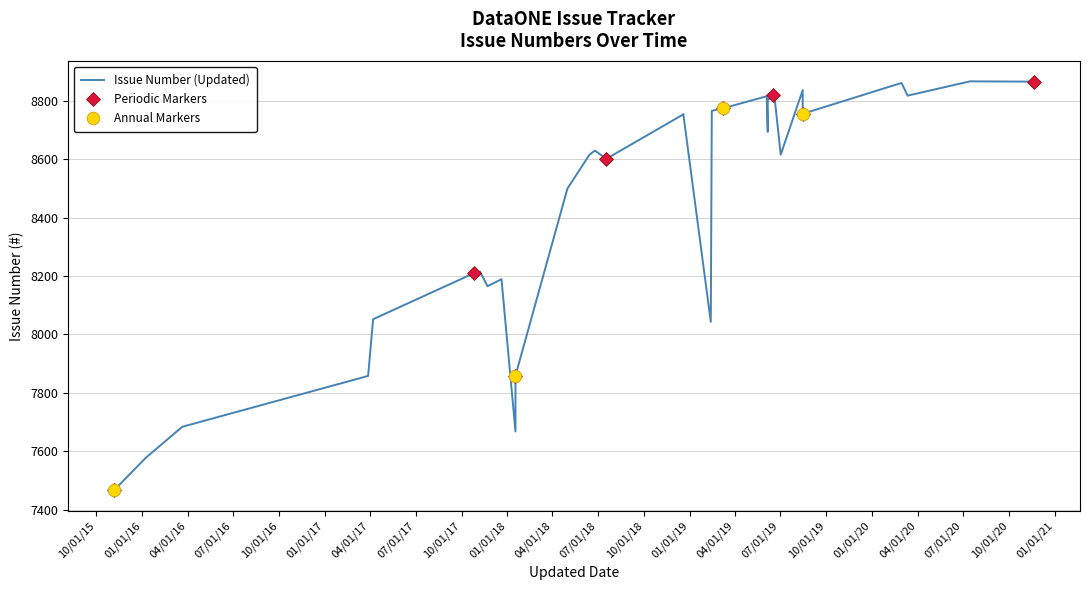

What is the highest value of the Periodic Markers series?

8865